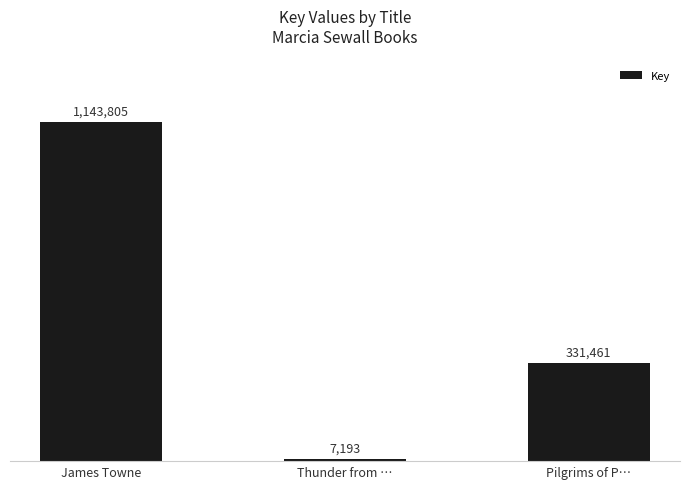

Does the chart contain any negative values?

No